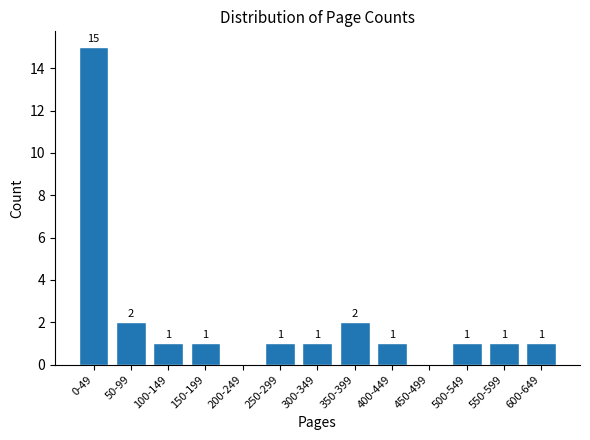

Reading left to right, transcribe all the data shown in this chart.

0-49=15	50-99=2	100-149=1	150-199=1	200-249=0	250-299=1	300-349=1	350-399=2	400-449=1	450-499=0	500-549=1	550-599=1	600-649=1